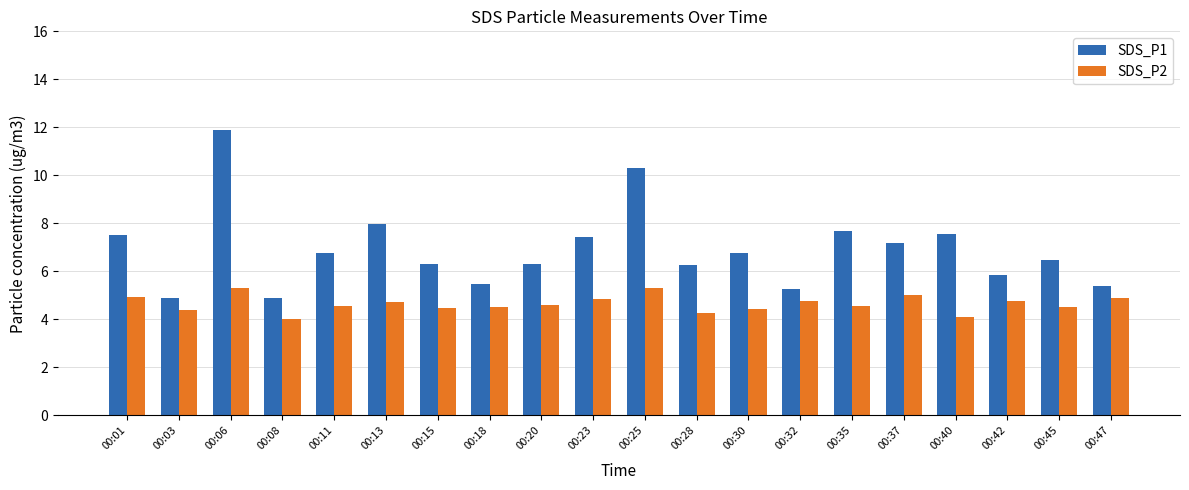

At which category is the sum across all series the highest?

00:06